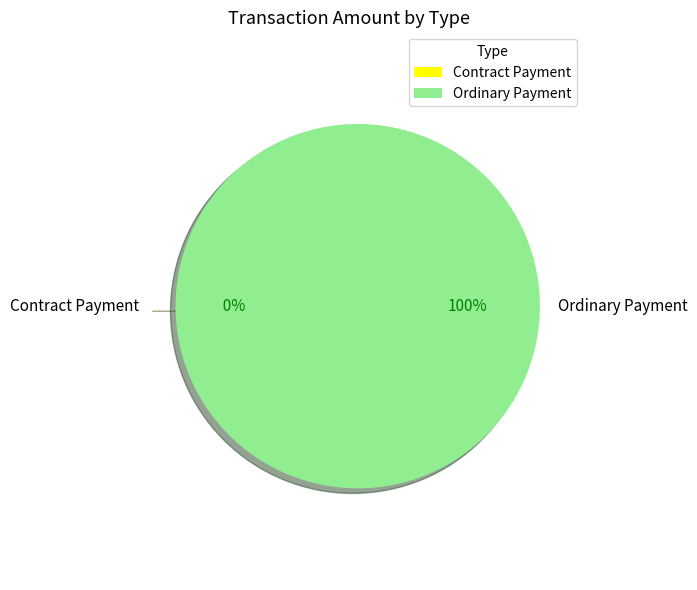

To the nearest percent, what is the difference between the Ordinary Payment and Contract Payment slice percentages?

100%